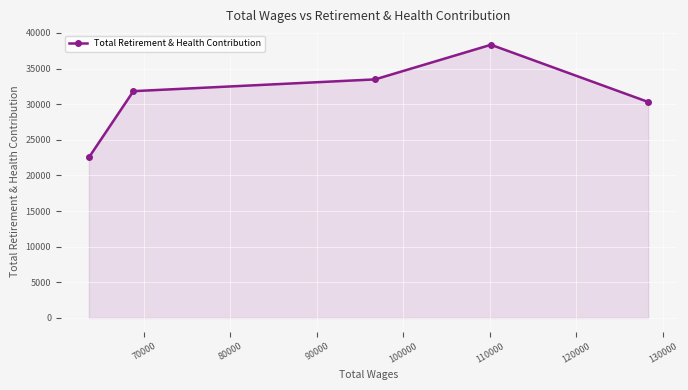

What is the value of the 1st point from the left?

22515